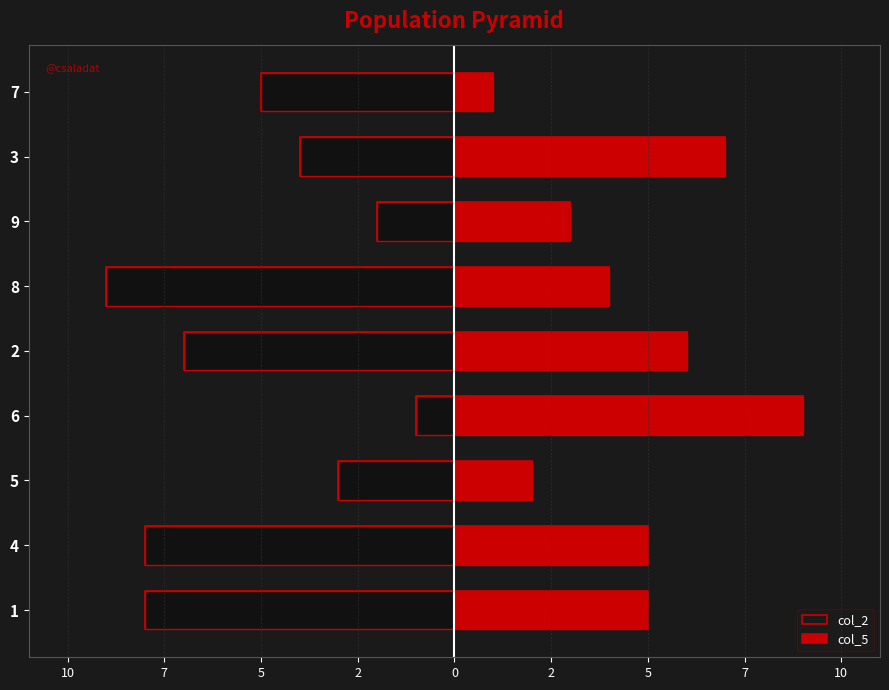

What is the lowest value of the col_2 series?

-9